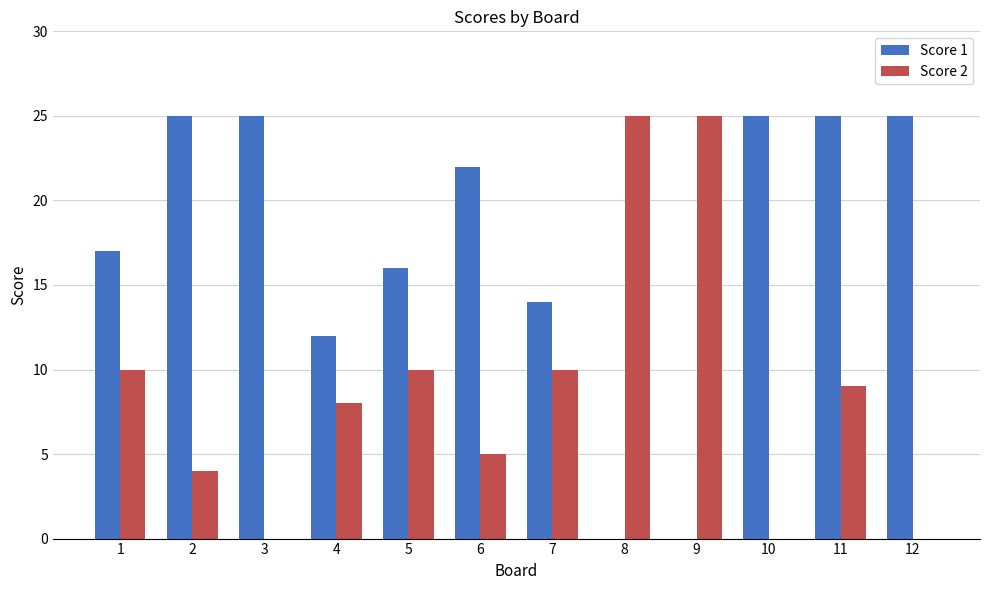

Is the value of Score 2 at 10 greater than the value of Score 1 at 5?

No